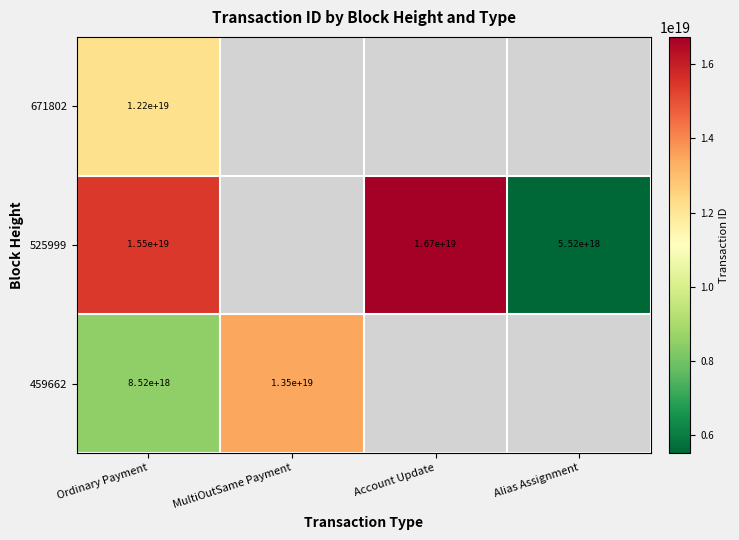

Rank the series at Ordinary Payment from highest to lowest value.

525999, 671802, 459662